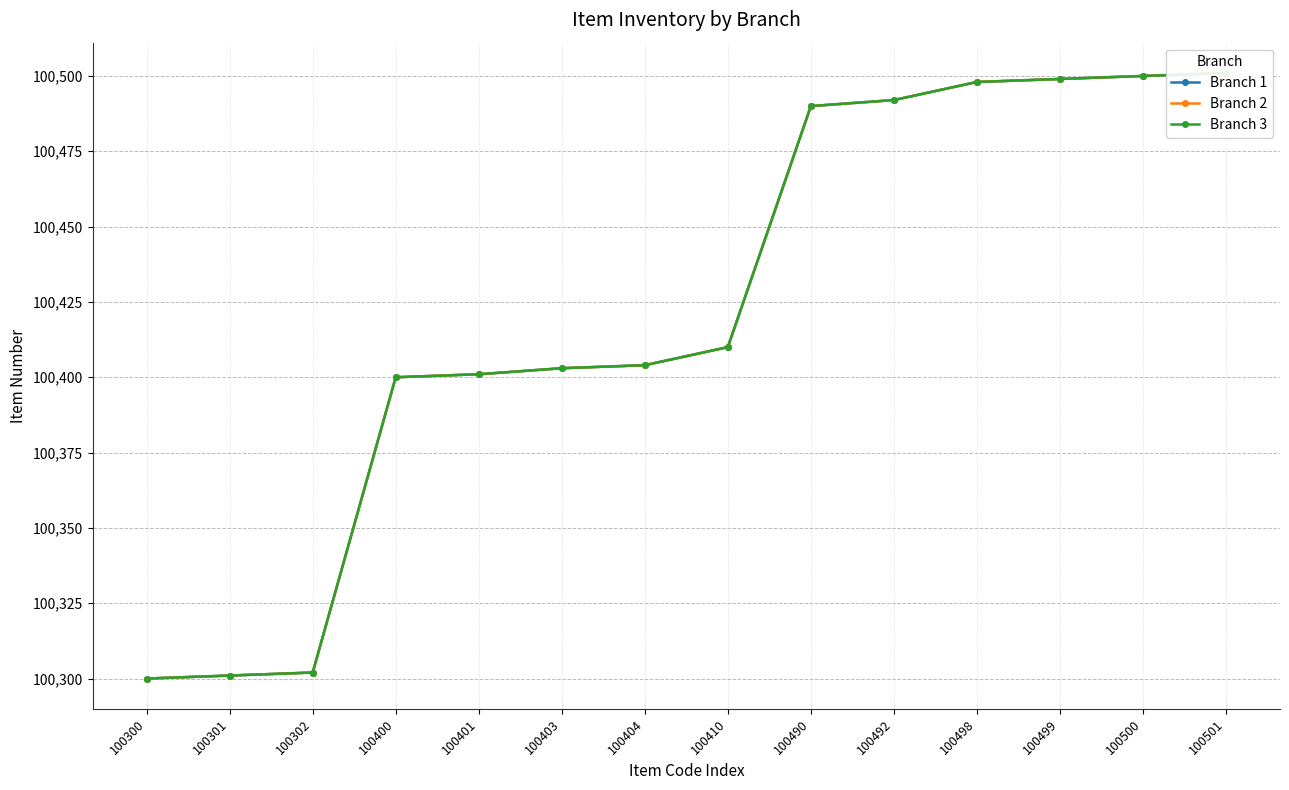

At which label does Branch 2 reach its peak?

100501